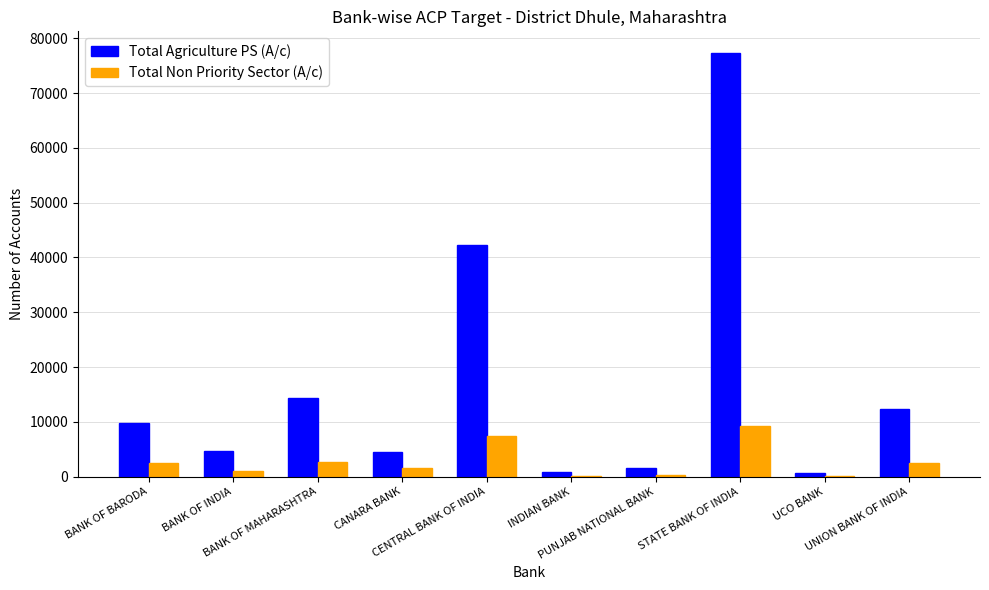

Which series has the largest total across all categories?

Total Agriculture PS (A/c)